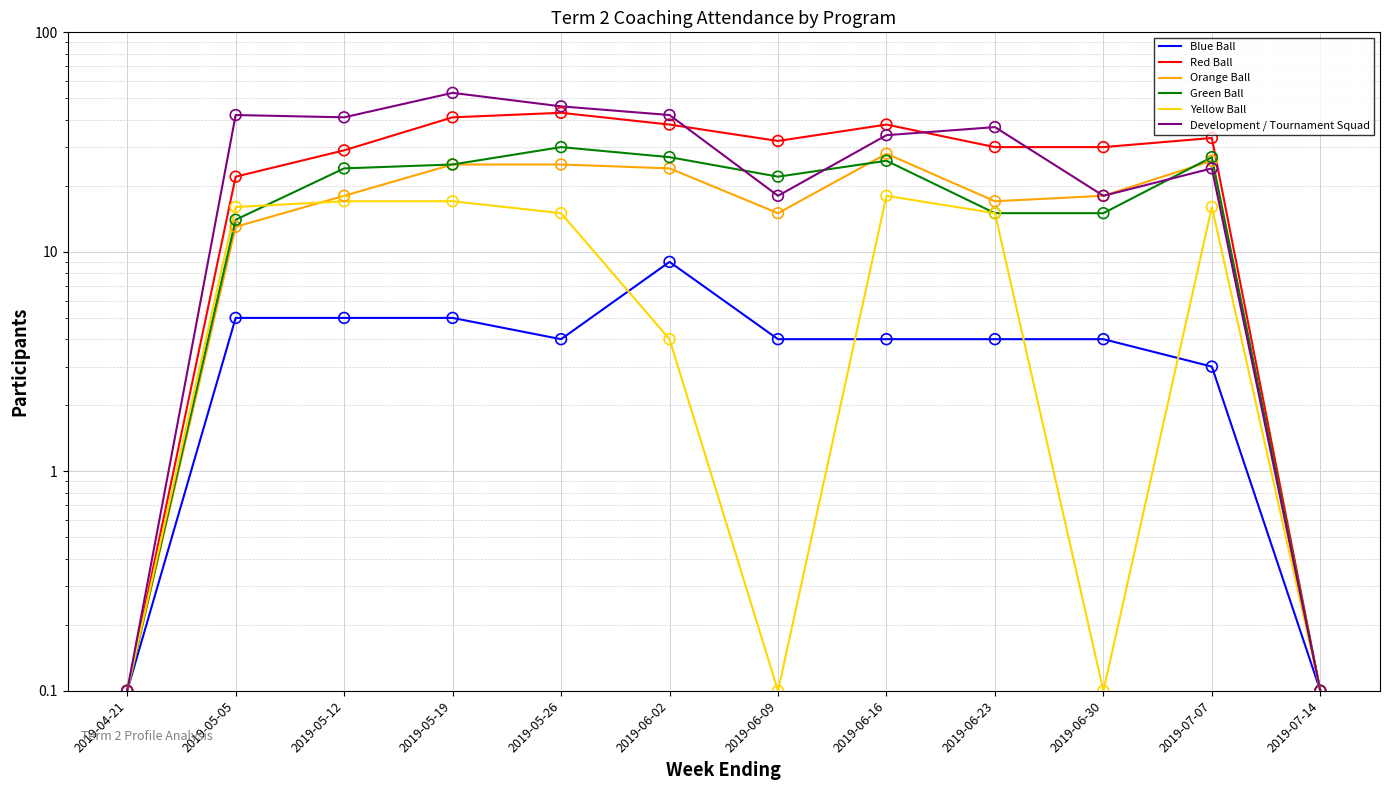

What is the total value across all series at 2019-04-21?

0.6